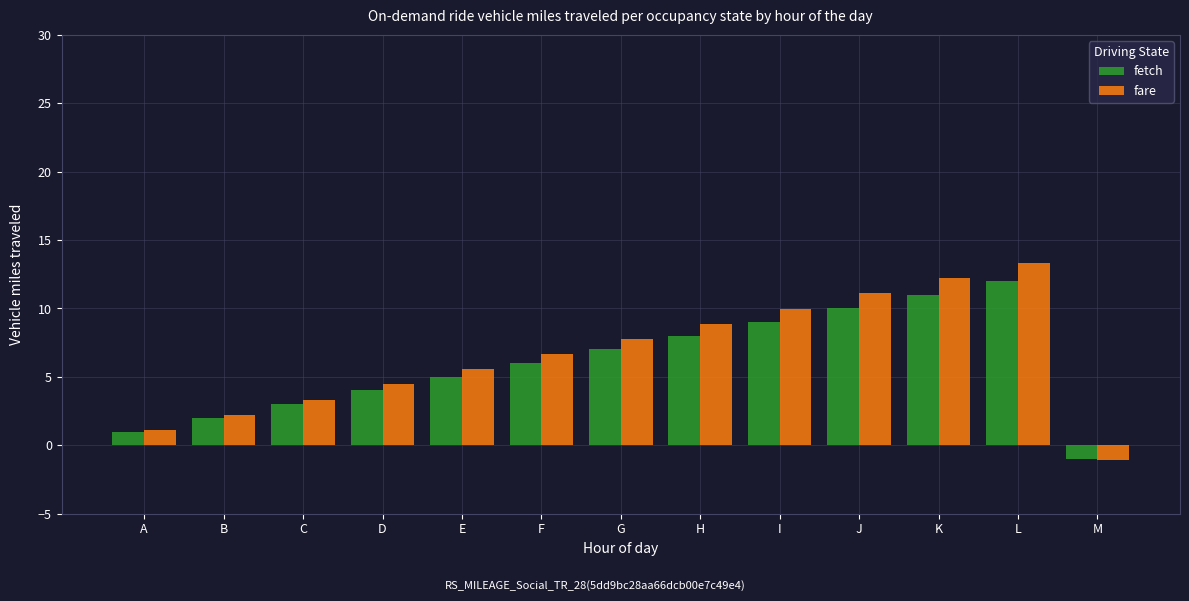

The fetch series shows 16.4 at K. True or false?

False